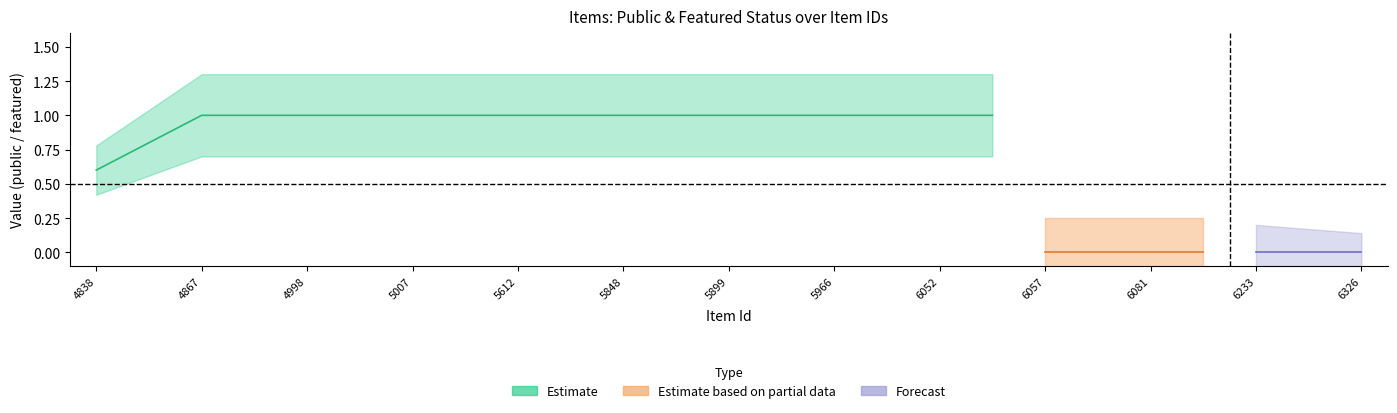

Does the chart display data point markers on the line(s)?

No